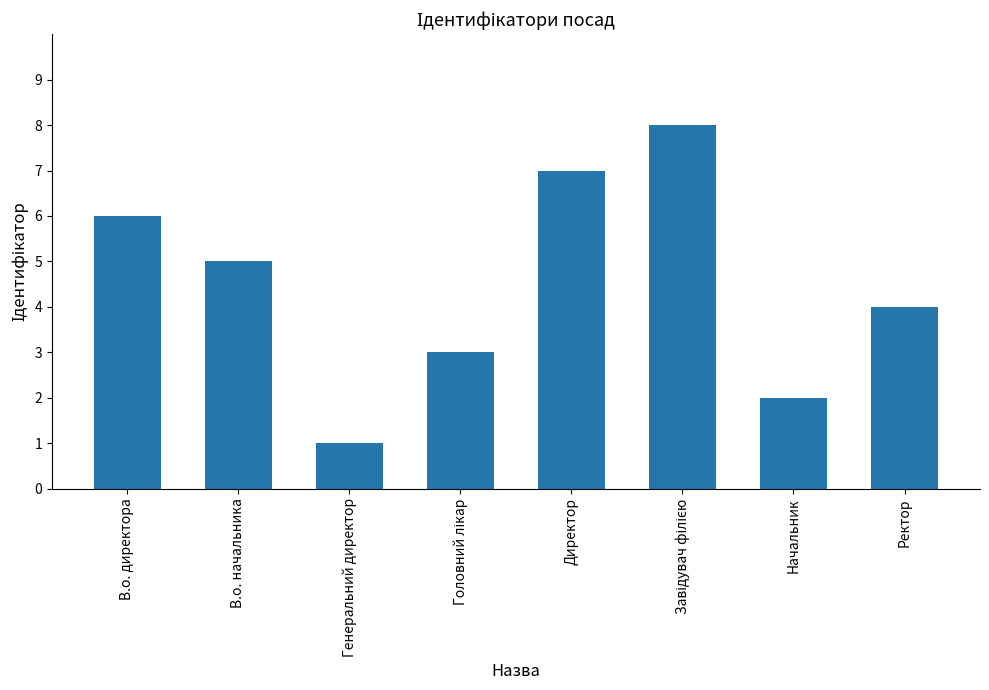

The value at Начальник is 1. True or false?

False